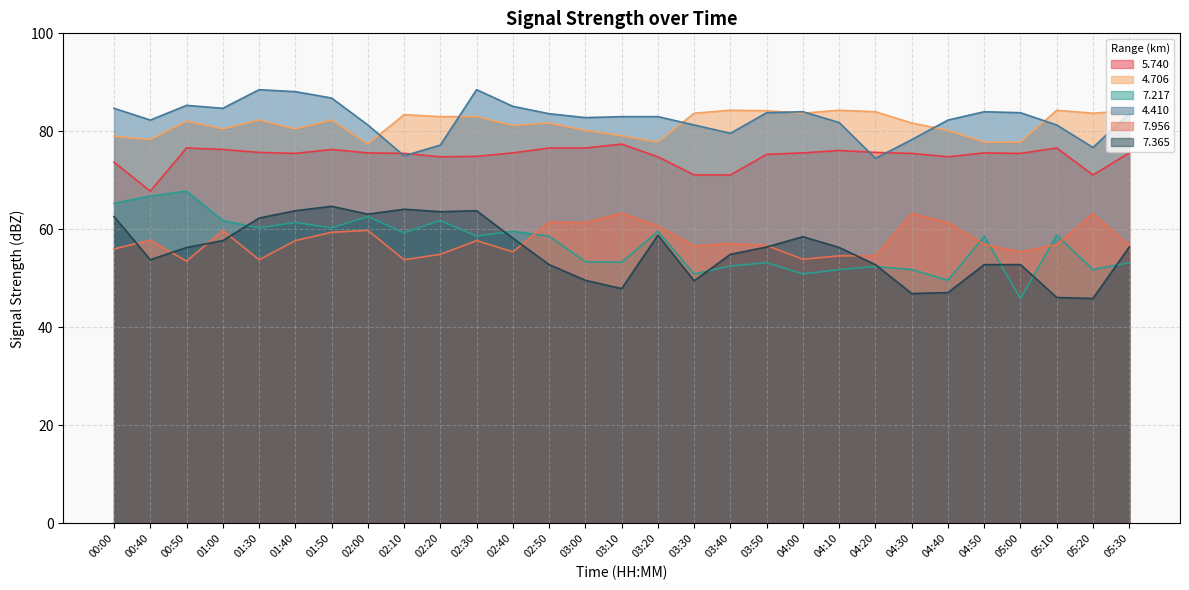

Which series has the largest total across all categories?

4.410